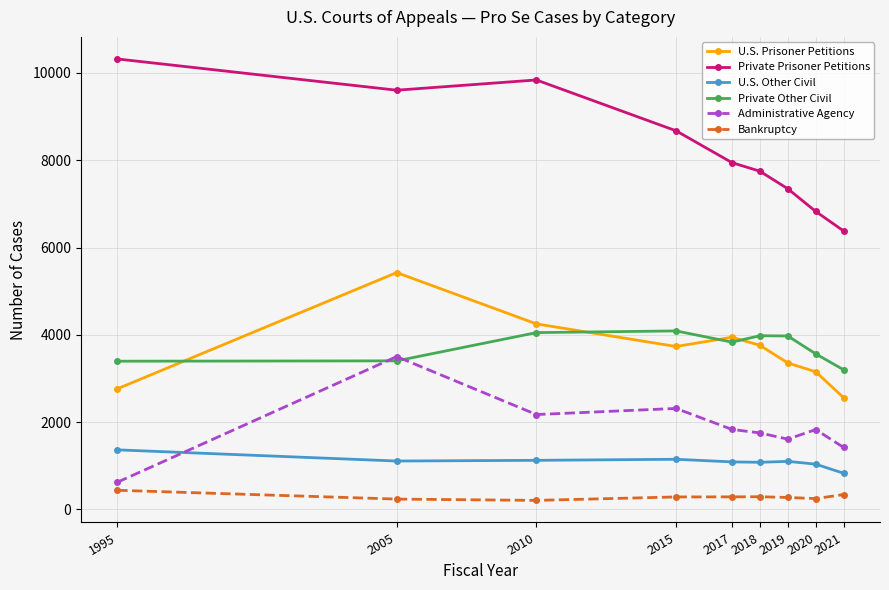

What is the value of the U.S. Other Civil point at the 1st from the left?

1364